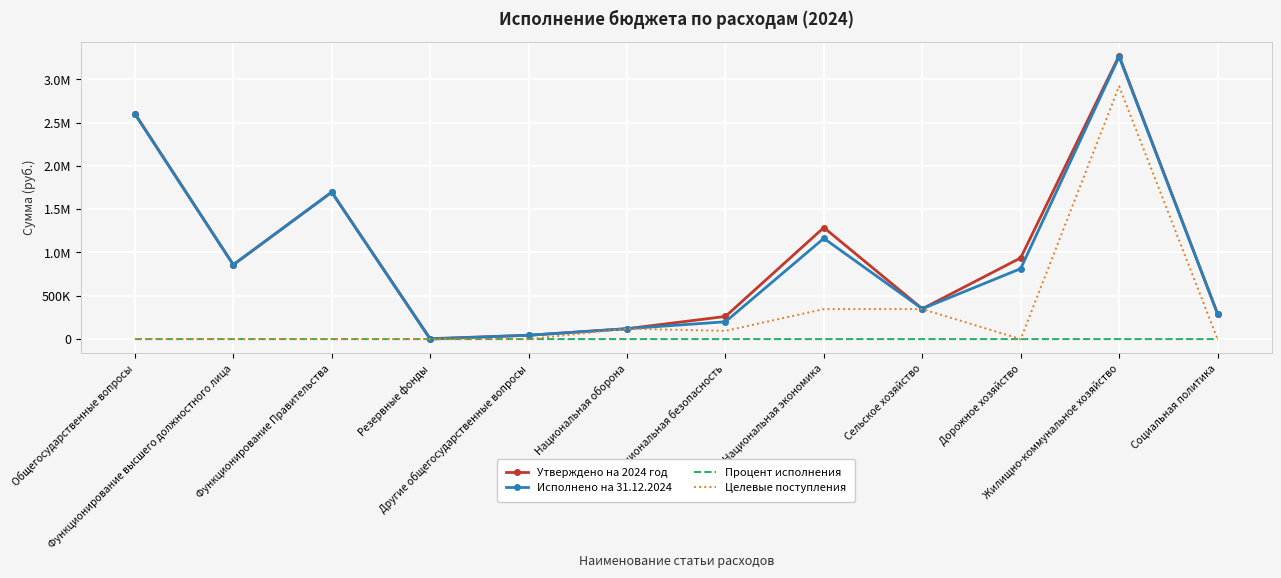

Where is Утверждено на 2024 год nearest to the value 1638335?

Функционирование Правительства